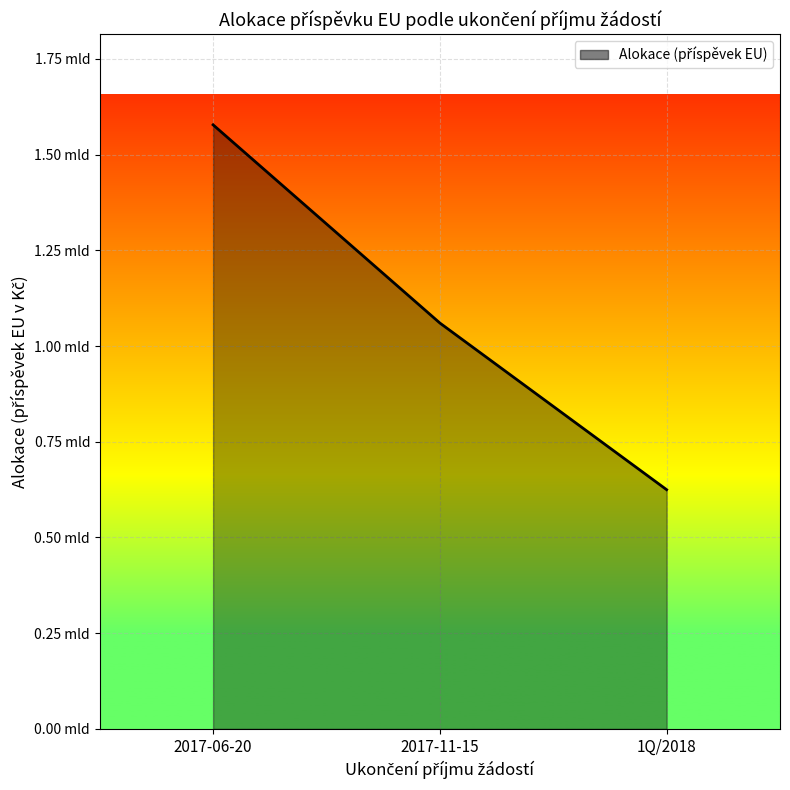

Where is the data nearest to the value 1101337532?

2017-11-15